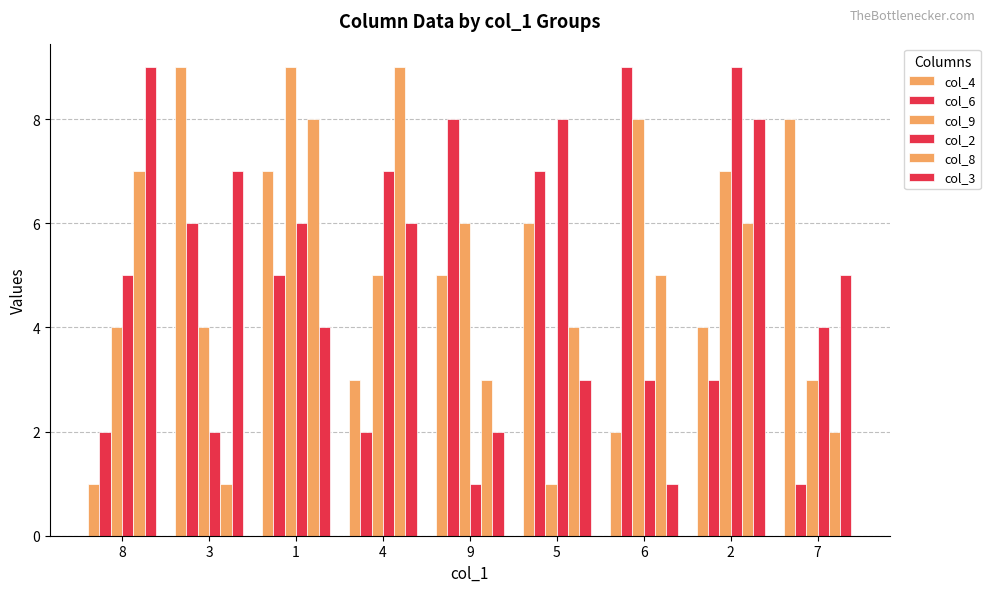

Count the number of data series in this chart.

6